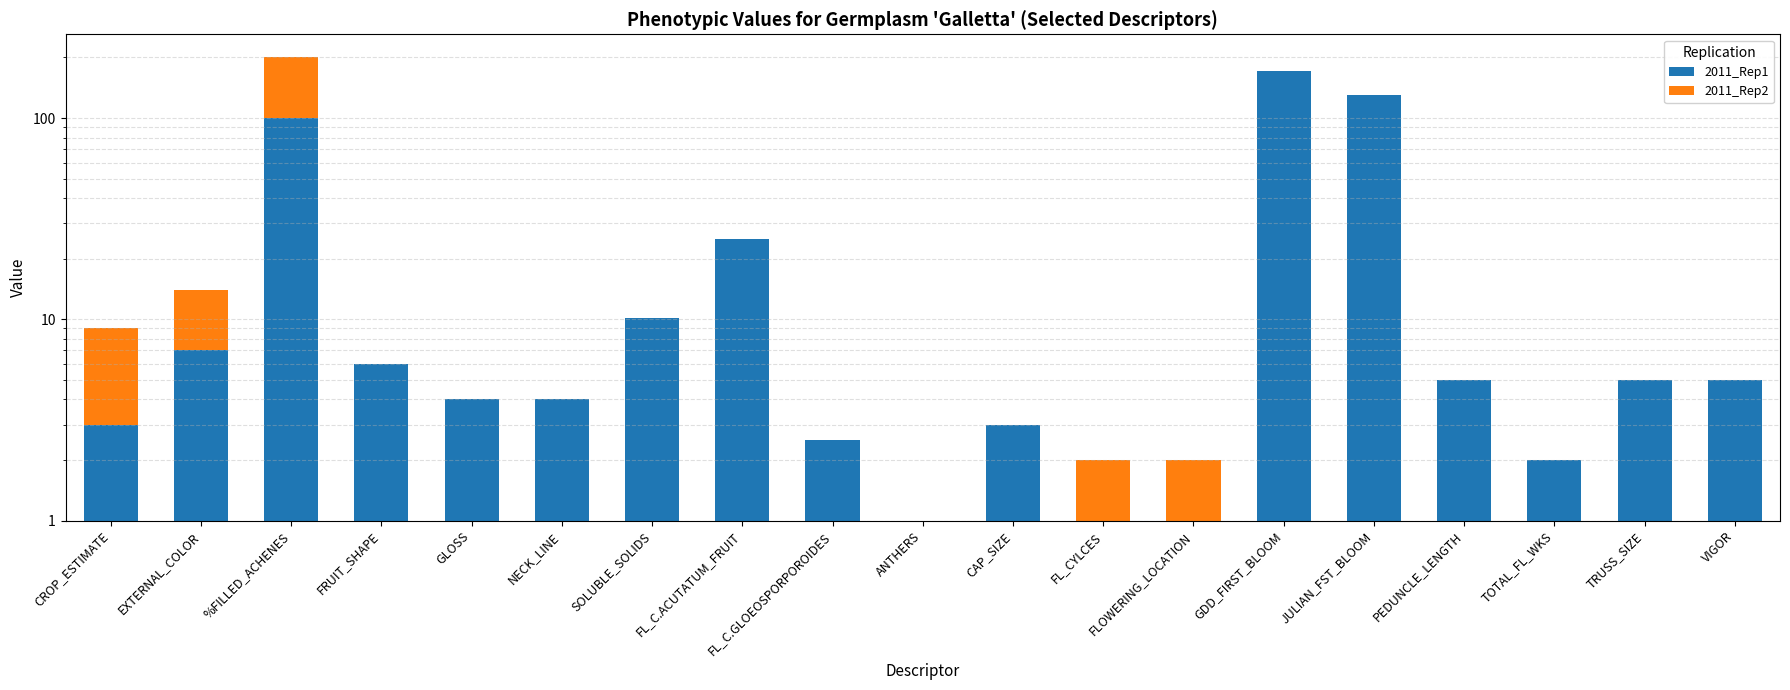

What is the value of the 2011_Rep1 bar at the 19th from the left?

5.0